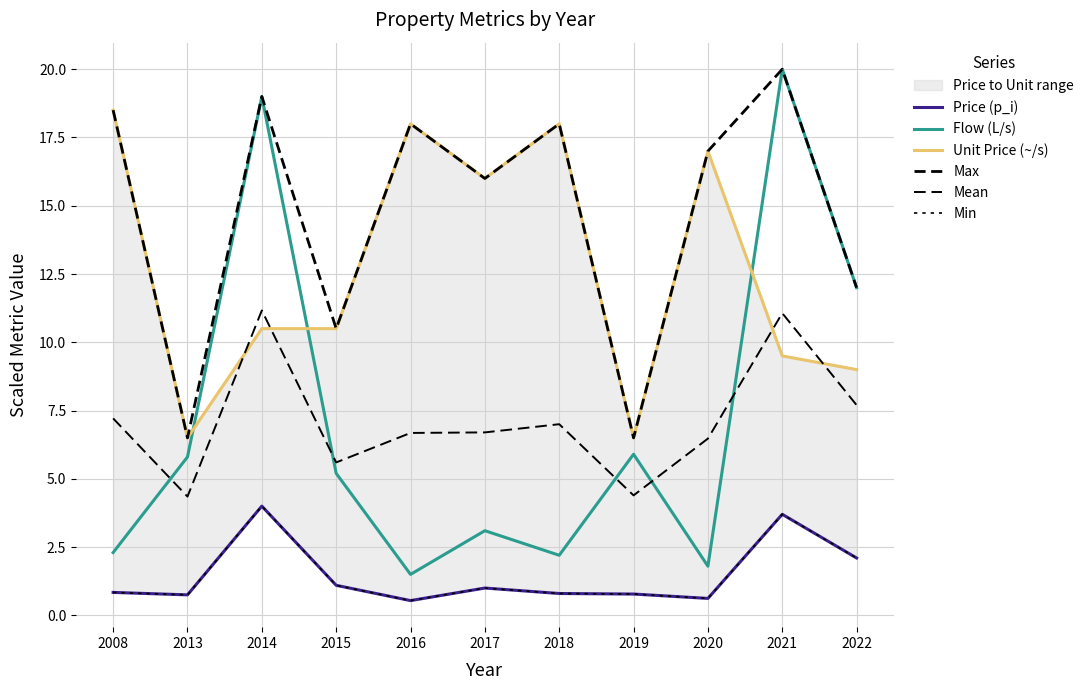

Which category has the lowest value in the Flow (L/s) series?

2016